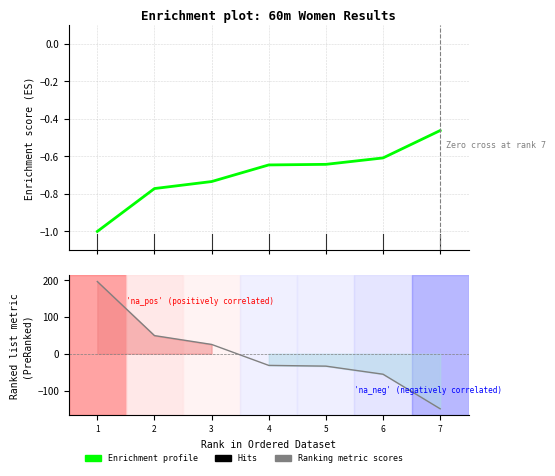

What is the maximum value shown in the chart?

-0.5